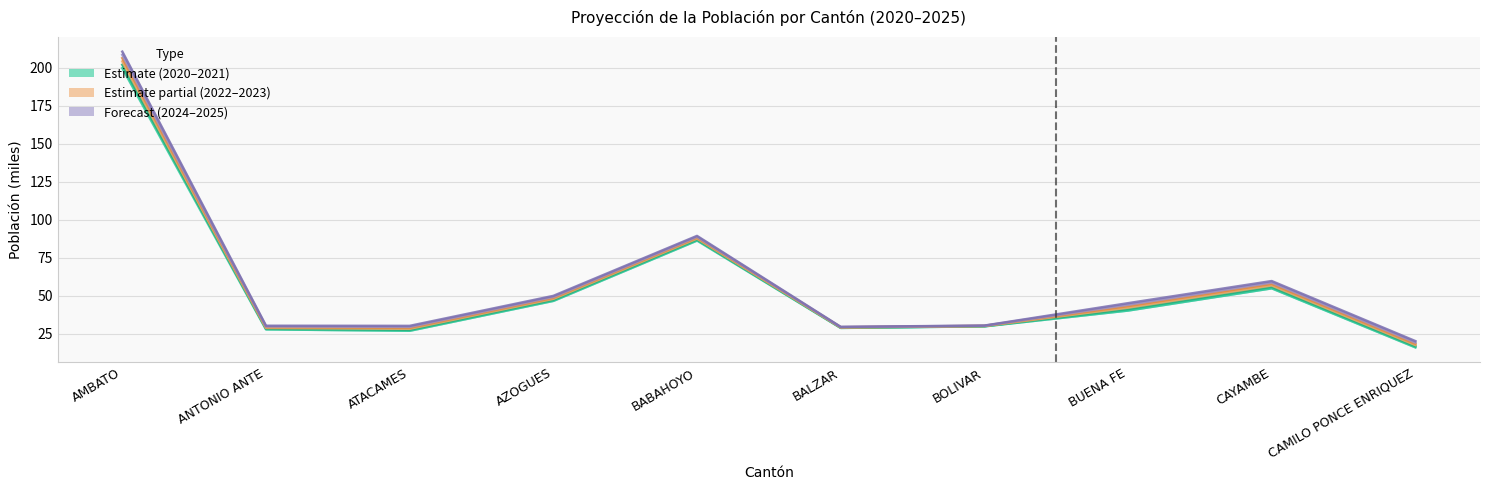

True or false: 2022 has a value of 33.2 at CAYAMBE.

False